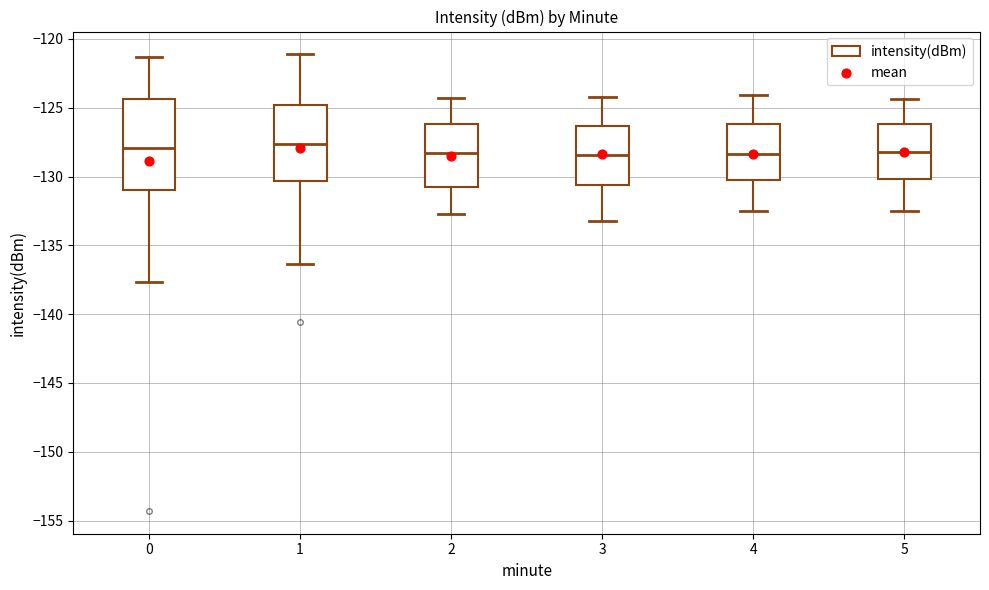

Where does the upper whisker of the box at x = 2 end on the y-axis? The values are not printed on the chart, so give them approximately, as read against the axis.

-124.5